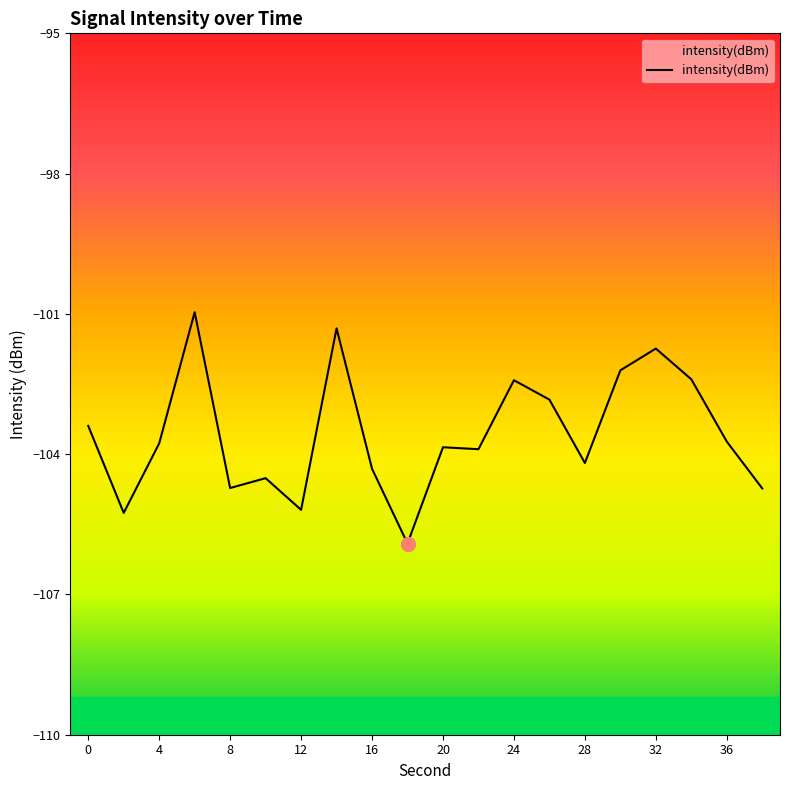

Which has a higher value, 16 or 8?

16